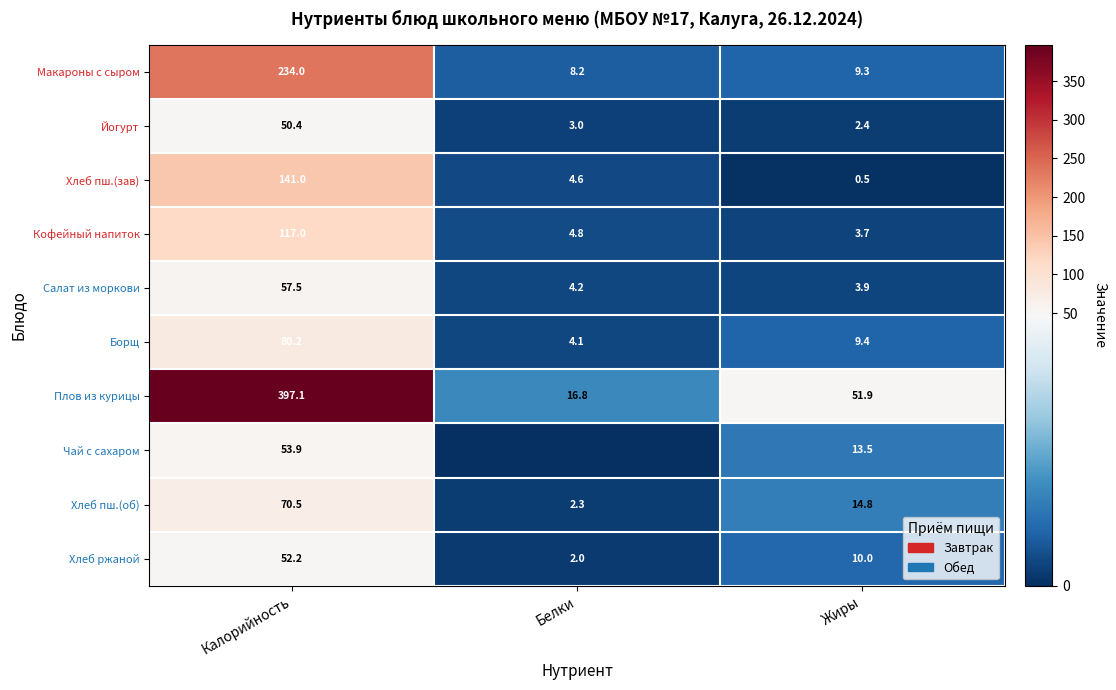

What is the difference between the Макароны с сыром values at Белки and Калорийность?

225.8